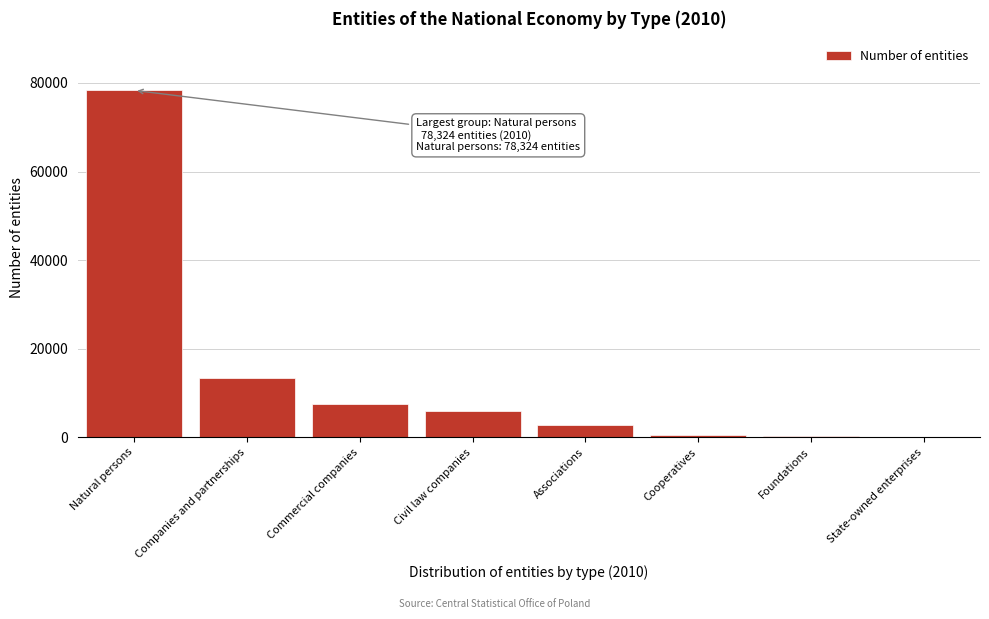

The chart shows a value of 7217 at Companies and partnerships. True or false?

False